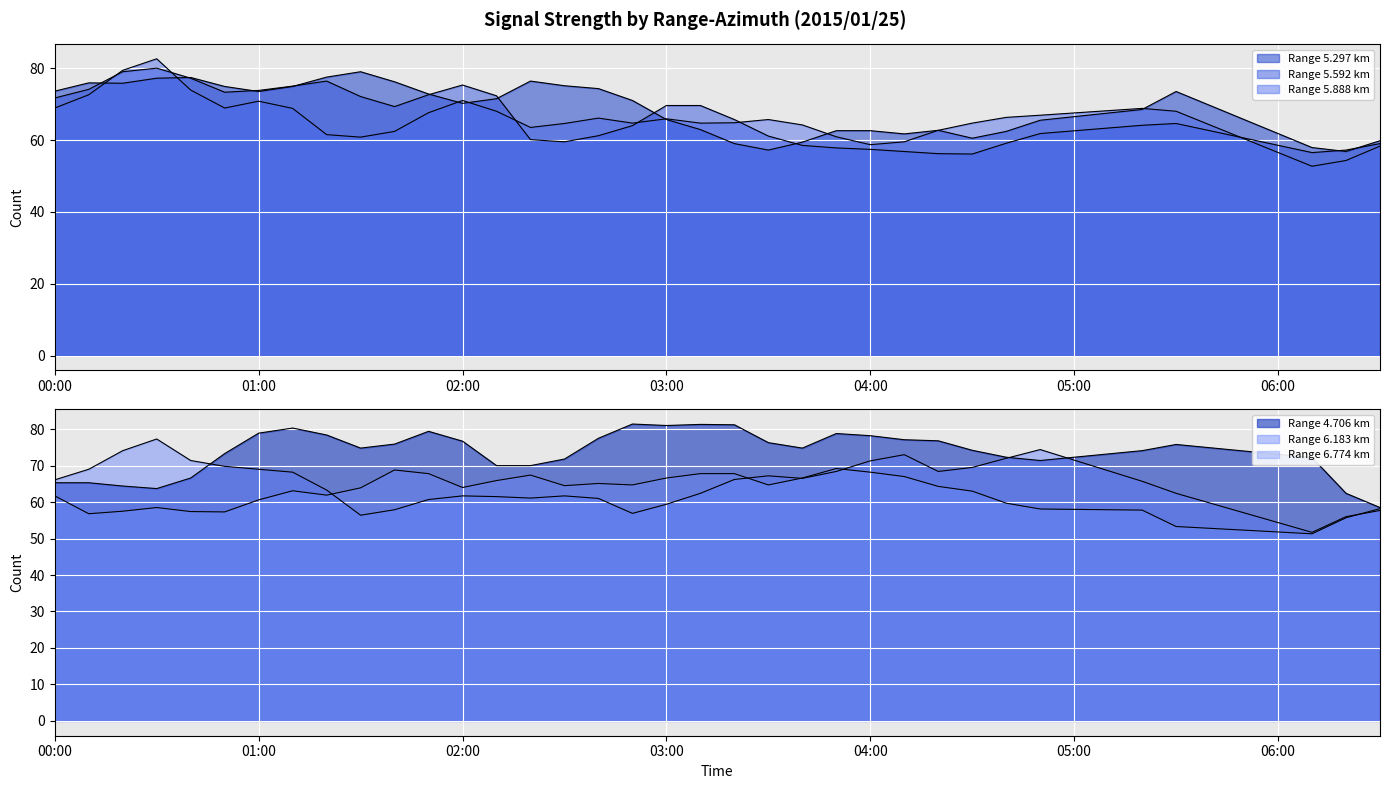

Reading left to right, what are all the values shown in this chart?

5.297: 73.6	75.9	75.8	77.2	77.4	74.9	73.5	74.9	77.5	79.0	76.2	72.8	70.2	71.5	76.4	75.1	74.3	71.0	65.7	62.9	59.0	57.2	59.4	62.6	62.6	61.7	62.7	60.5	62.4	65.5	68.5	73.5	57.9	56.8	59.8
5.592: 71.7	74.1	79.0	80.0	77.2	73.3	73.8	75.0	76.4	72.1	69.3	72.6	75.3	72.3	60.1	59.5	61.2	64.0	69.6	69.6	65.7	61.1	58.5	57.8	57.4	56.8	56.2	56.1	59.1	61.8	64.1	64.6	56.5	57.2	59.0
5.888: 68.9	72.6	79.4	82.6	73.9	68.9	70.8	68.8	61.5	60.8	62.4	67.6	71.0	68.0	63.5	64.6	66.1	64.7	65.9	64.7	64.8	65.7	64.2	60.9	58.7	59.5	62.7	64.7	66.3	66.9	68.8	68.0	52.7	54.3	58.3
4.706: 65.3	65.3	64.4	63.7	66.6	73.3	78.9	80.3	78.4	74.8	75.9	79.4	76.7	70.0	70.0	71.8	77.5	81.4	81.0	81.3	81.2	76.3	74.8	78.8	78.2	77.1	76.8	74.2	72.3	71.4	74.1	75.8	72.2	62.4	58.5
6.183: 66.1	69.0	74.1	77.3	71.4	69.8	69.0	68.2	63.3	56.4	57.9	60.7	61.7	61.5	61.1	61.7	61.0	56.9	59.4	62.4	66.2	67.2	66.5	68.4	71.3	73.0	68.4	69.5	72.0	74.4	65.7	62.4	51.7	56.0	57.7
6.774: 61.7	56.8	57.5	58.5	57.4	57.3	60.6	63.1	61.9	63.9	68.8	67.8	64.0	65.9	67.4	64.5	65.1	64.7	66.6	67.8	67.8	64.7	66.6	69.2	68.2	67.0	64.3	63.0	59.7	58.1	57.8	53.3	51.3	55.7	58.2